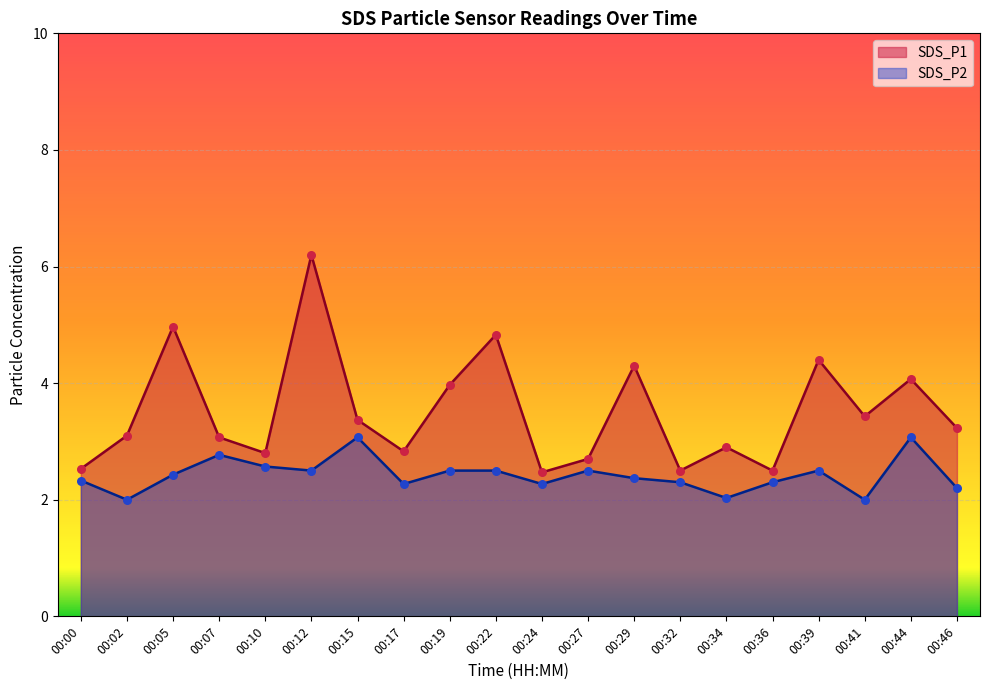

At which category is the sum across all series the highest?

00:12